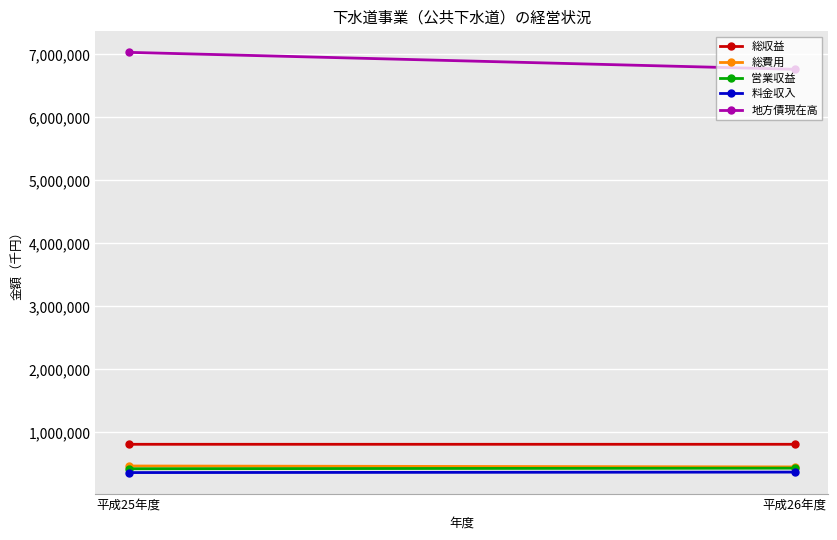

The value of 料金収入 at 平成26年度 is 371595. True or false?

True